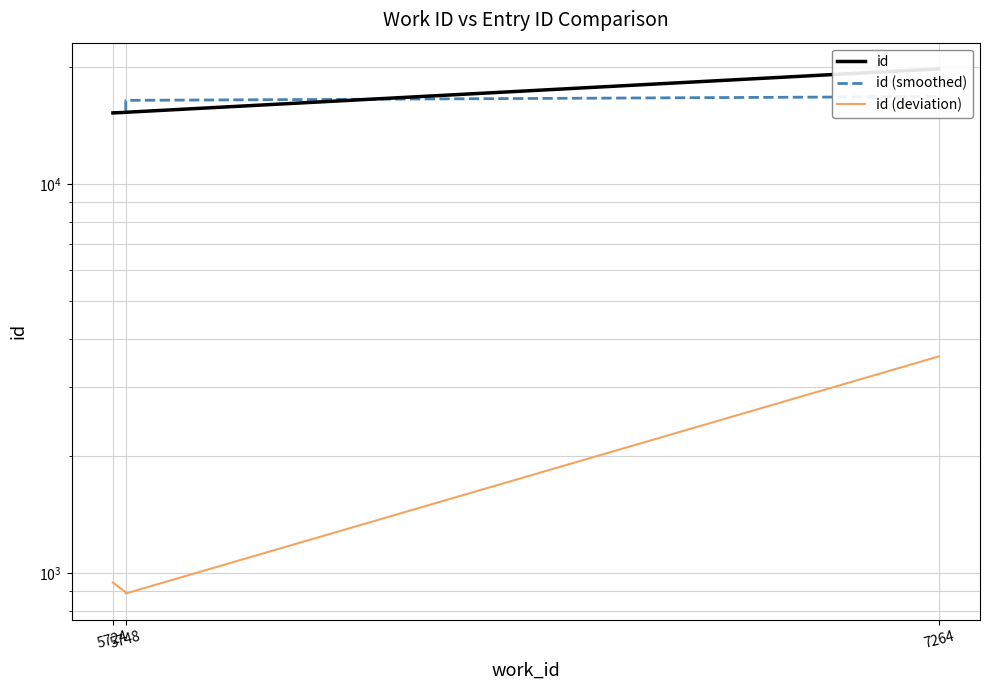

What is the average value of the id (deviation) series?

1442.5